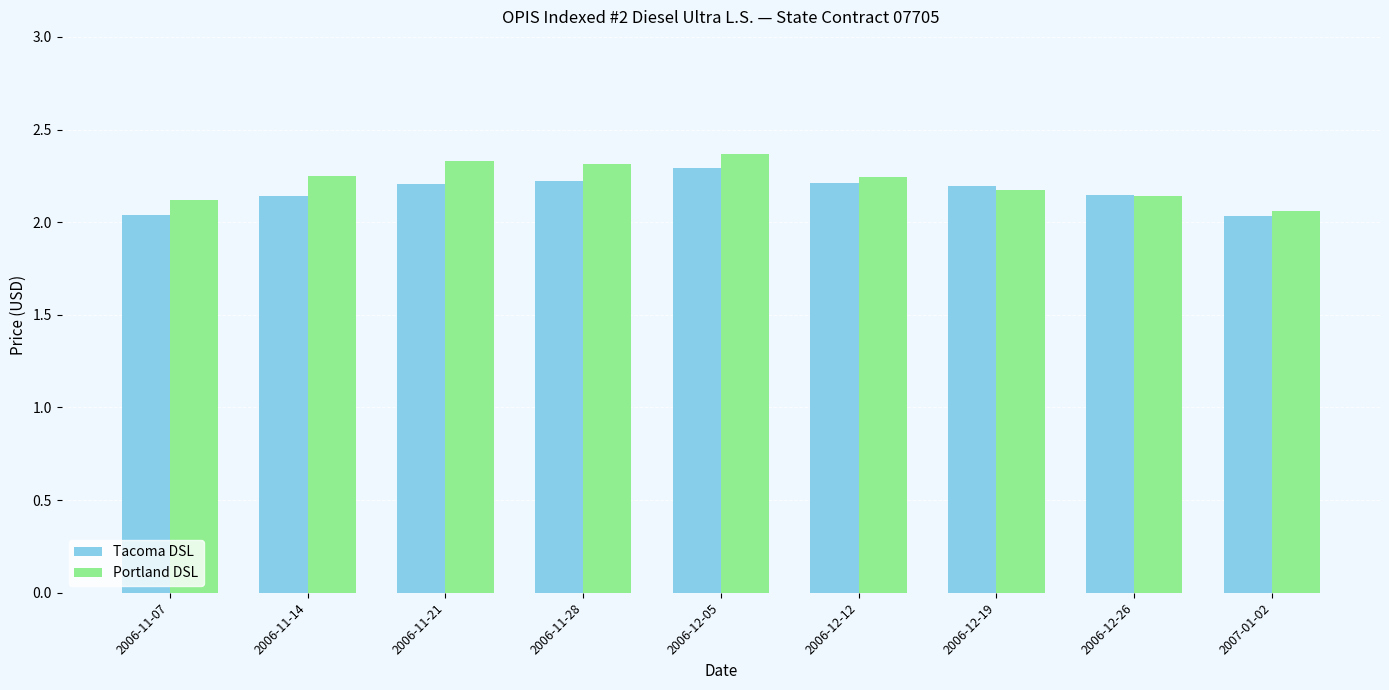

Is it true that Tacoma DSL equals 1.1 at 2006-12-26?

False